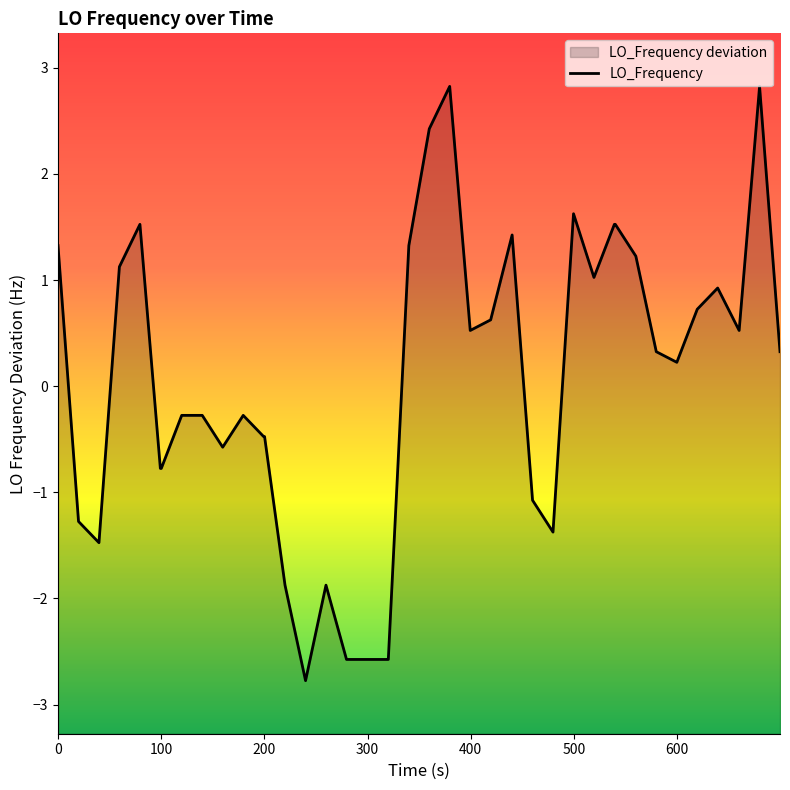

Does the chart display data point markers on the line(s)?

No